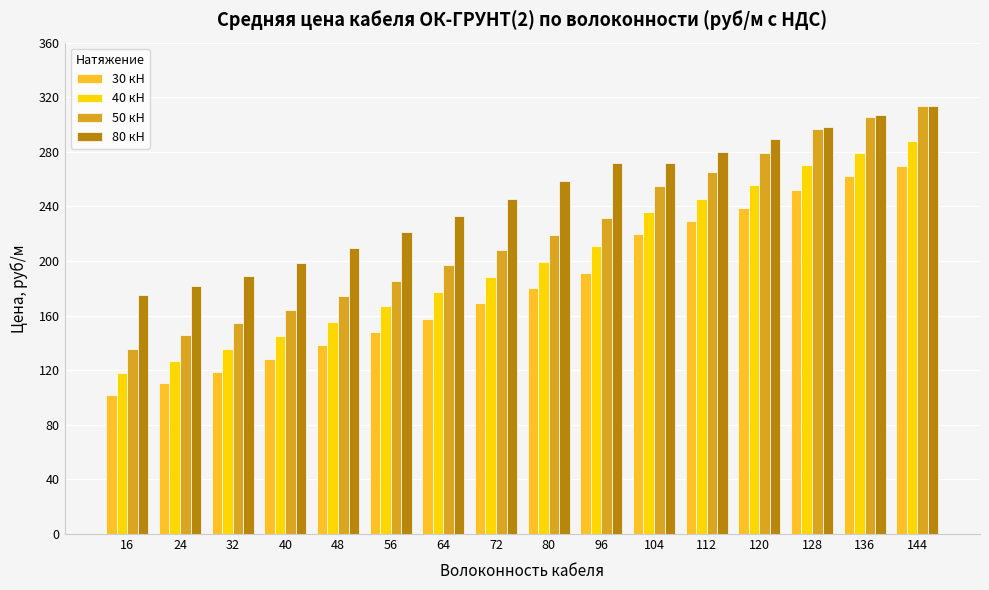

Rank the series by their average value, from highest to lowest.

80 кН, 50 кН, 40 кН, 30 кН